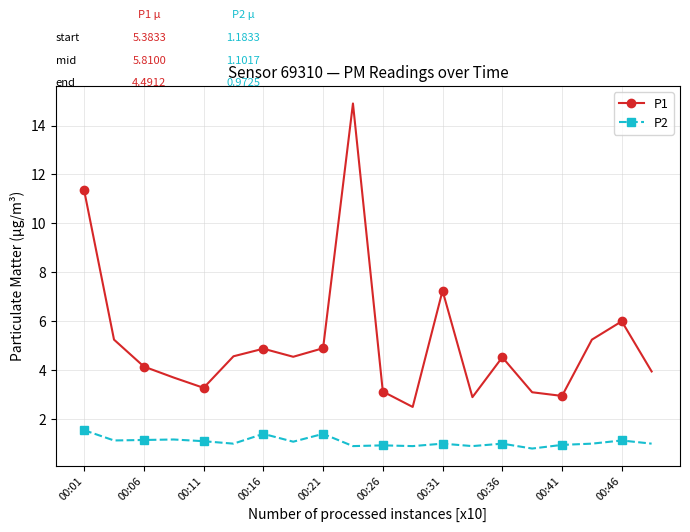

What is the average value of the P1 series?

5.2